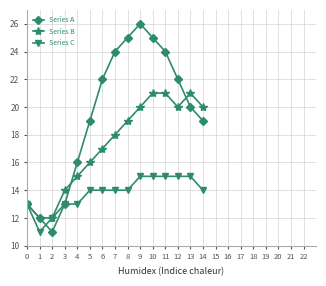

Reading left to right, transcribe all the data shown in this chart.

Series A: 13	12	11	13	16	19	22	24	25	26	25	24	22	20	19
Series B: 13	12	12	14	15	16	17	18	19	20	21	21	20	21	20
Series C: 13	11	12	13	13	14	14	14	14	15	15	15	15	15	14